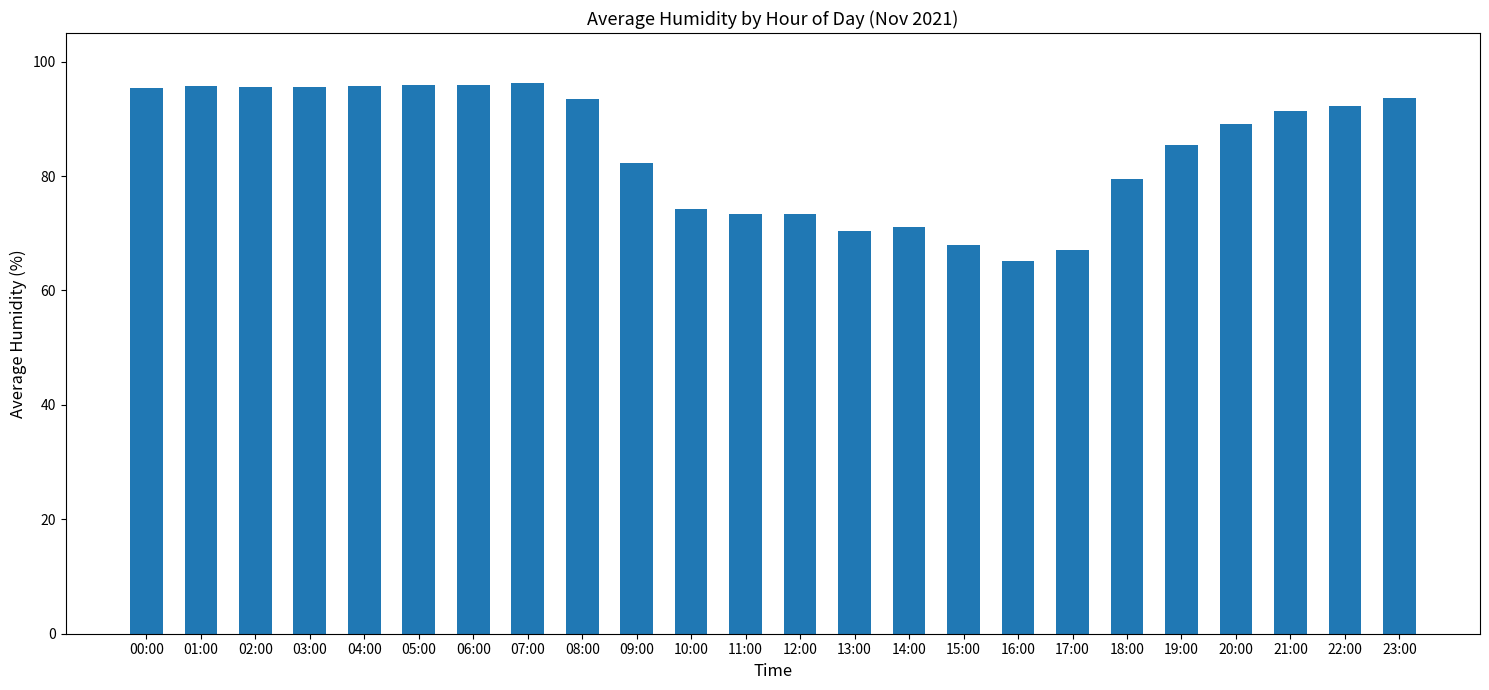

What is the approximate value at 03:00?

95.7